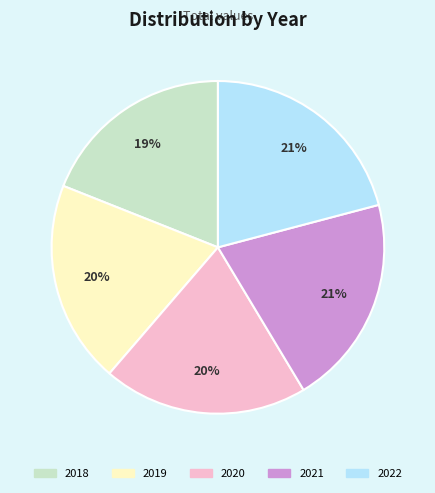

What is the ratio of the value at 2021 to the value at 2022?

1.0